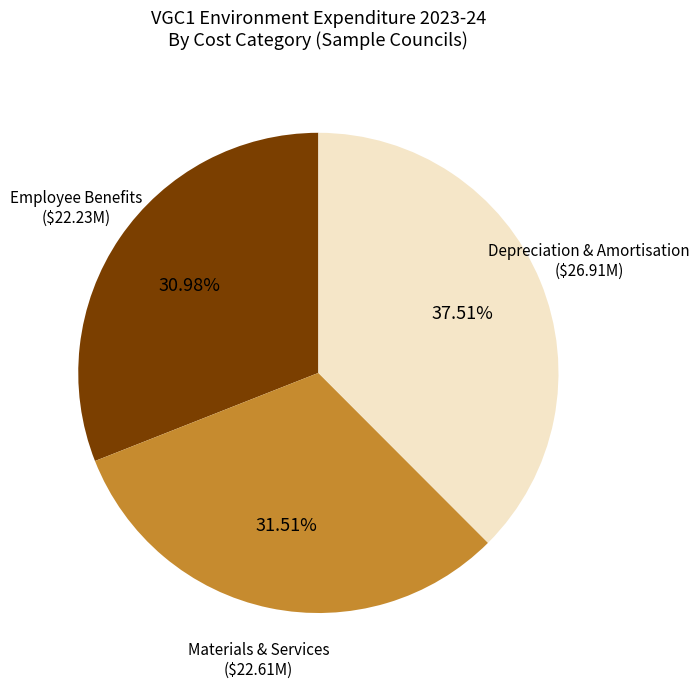

Which category has the smallest portion of the pie?

Employee Benefits